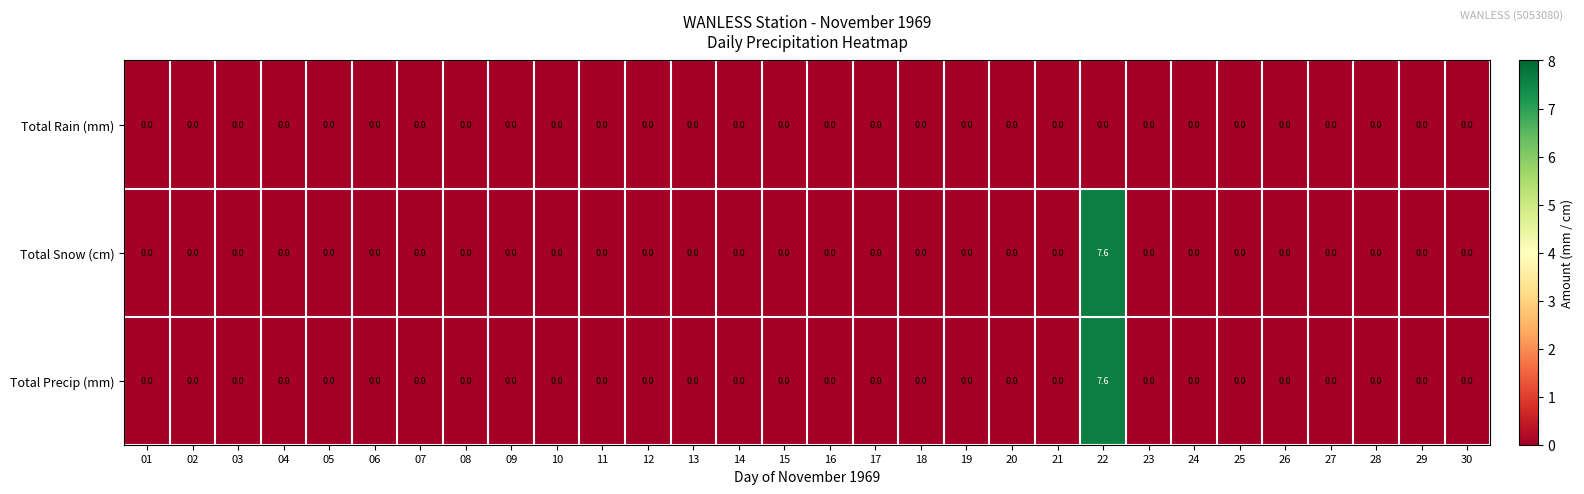

At which category is the sum across all series the highest?

22